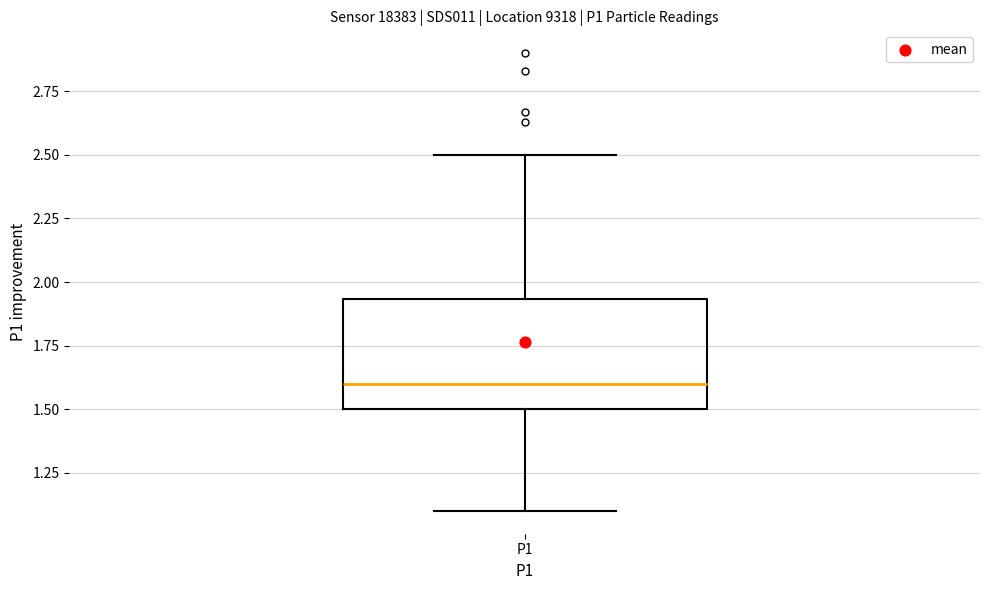

Where does the lower whisker of the box for P1 end on the y-axis? The values are not printed on the chart, so give them approximately, as read against the axis.

1.10